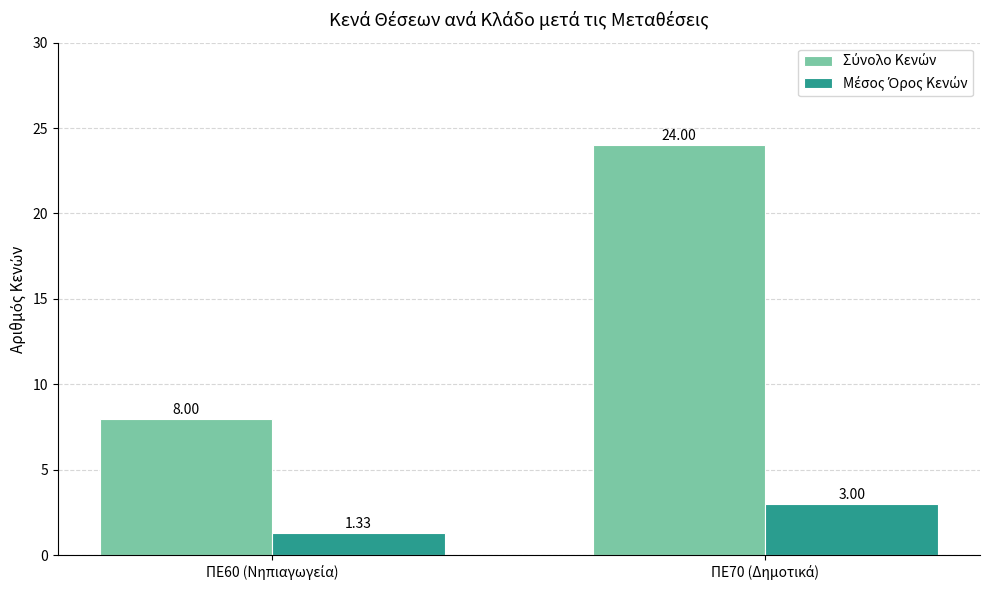

What is the label of the 2nd bar from the right?

ΠΕ60 (Νηπιαγωγεία)